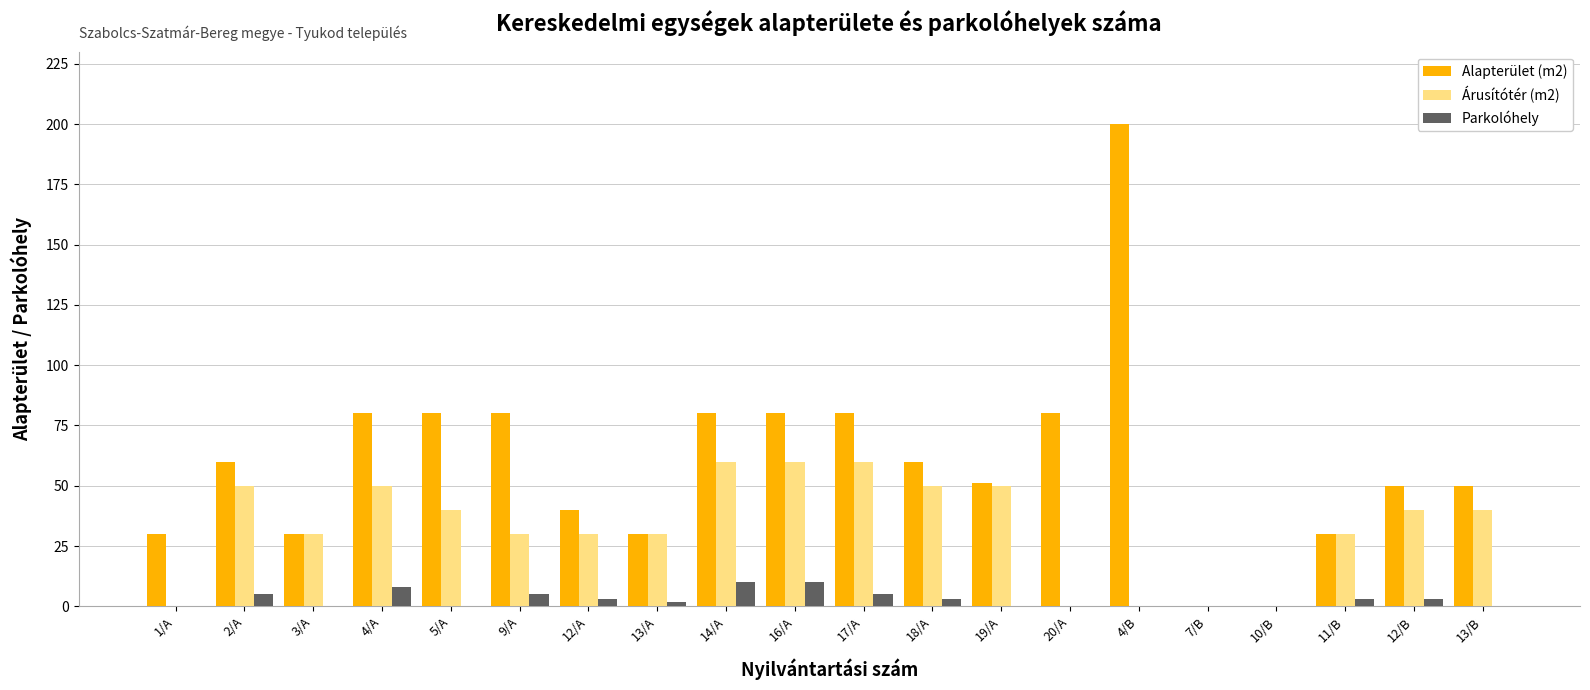

At which category is the sum across all series the highest?

4/B